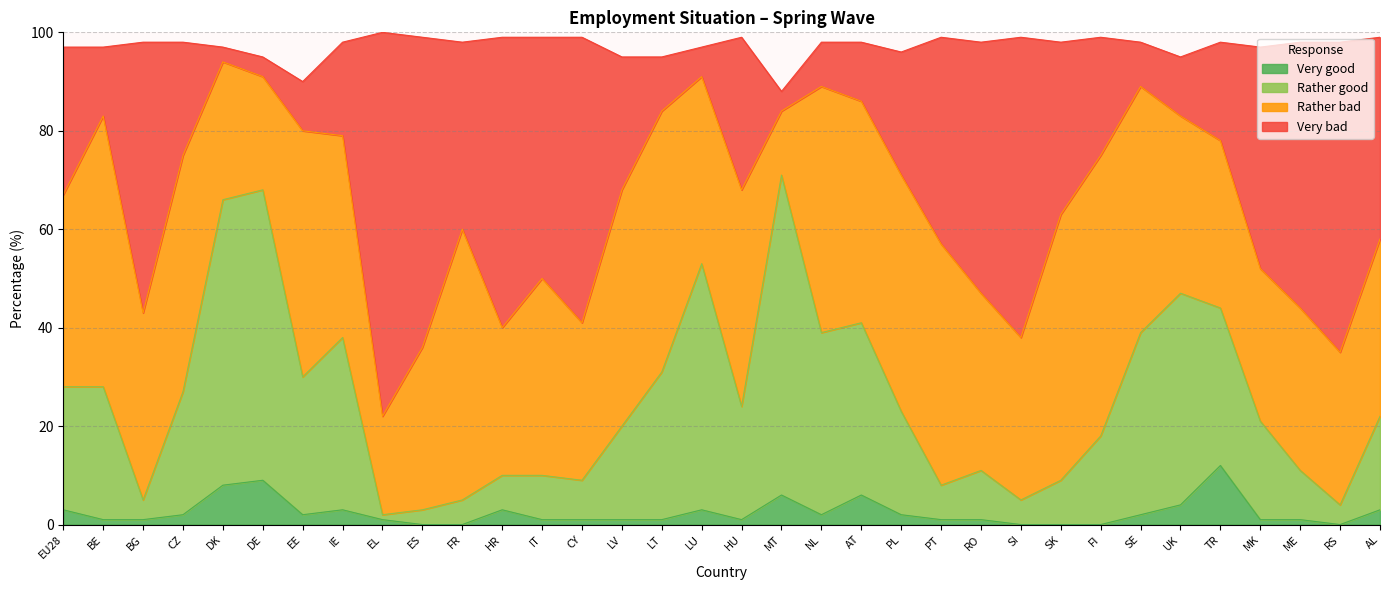

True or false: Very good and Very bad cross at least once.

False